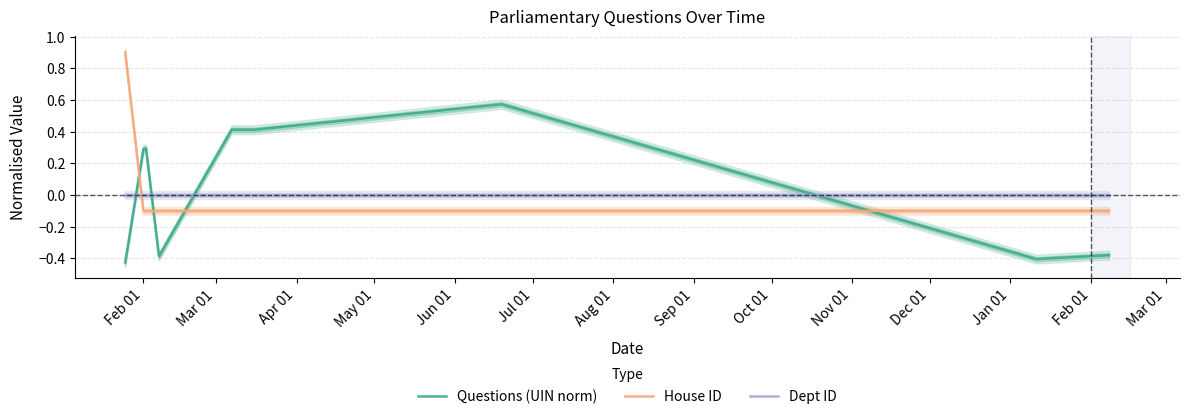

After their last crossing, which series has the higher values: House ID or Dept ID?

Dept ID